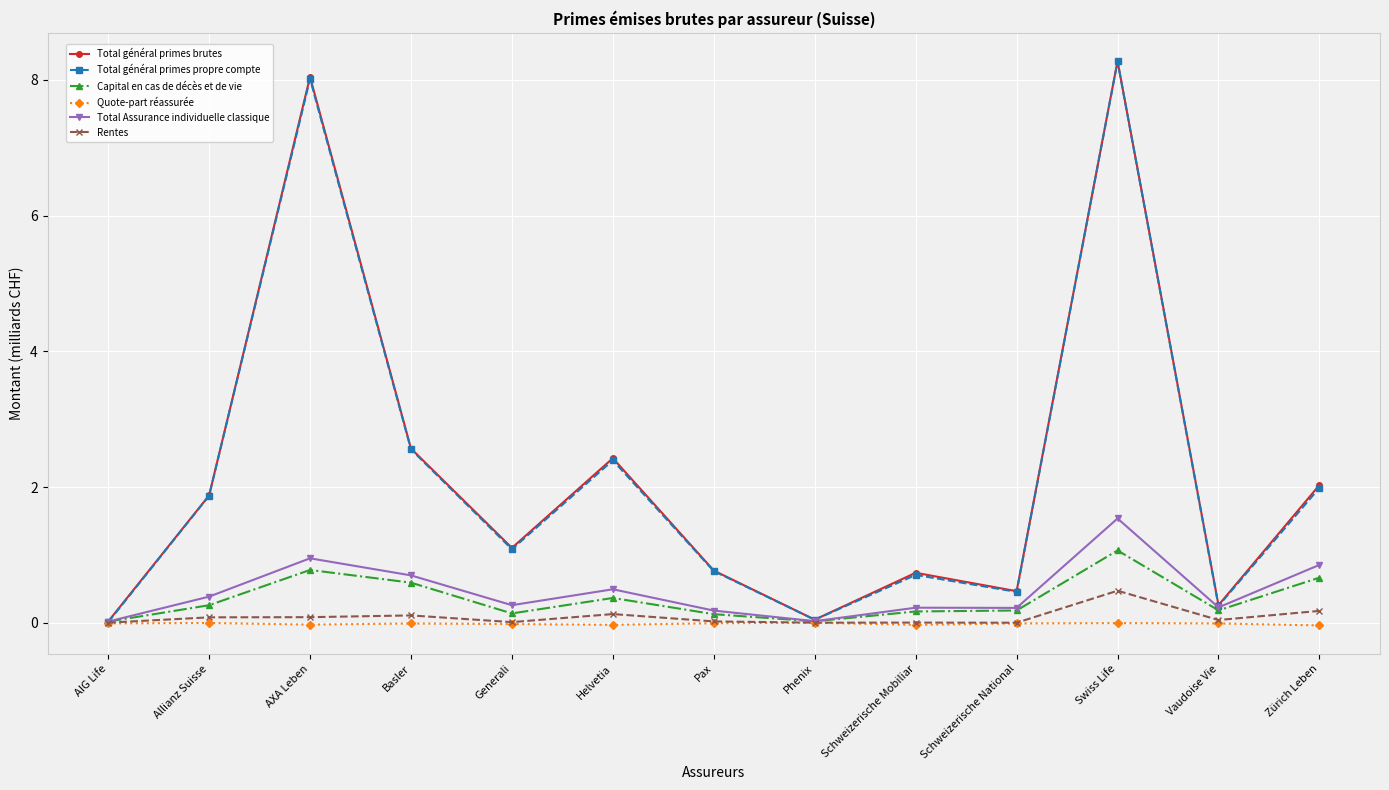

What is the label of the 12th point from the right?

Allianz Suisse